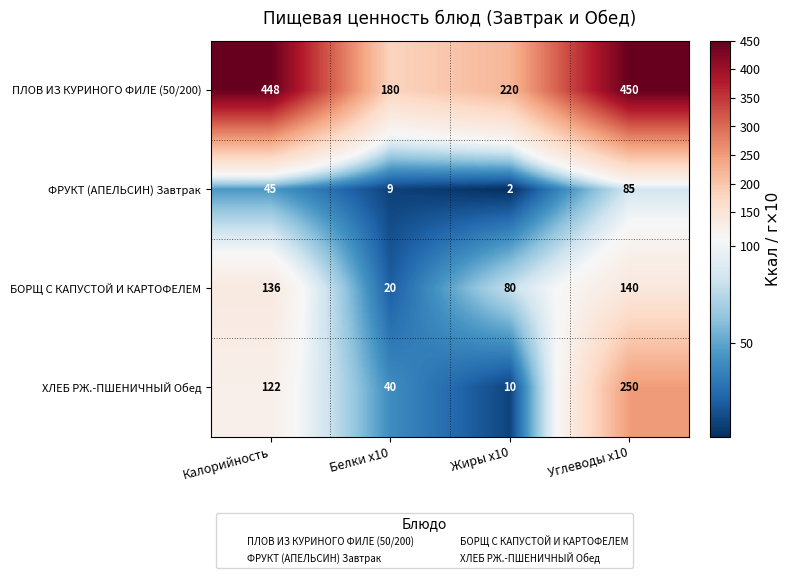

What is the average value of the ФРУКТ (АПЕЛЬСИН) Завтрак series?

35